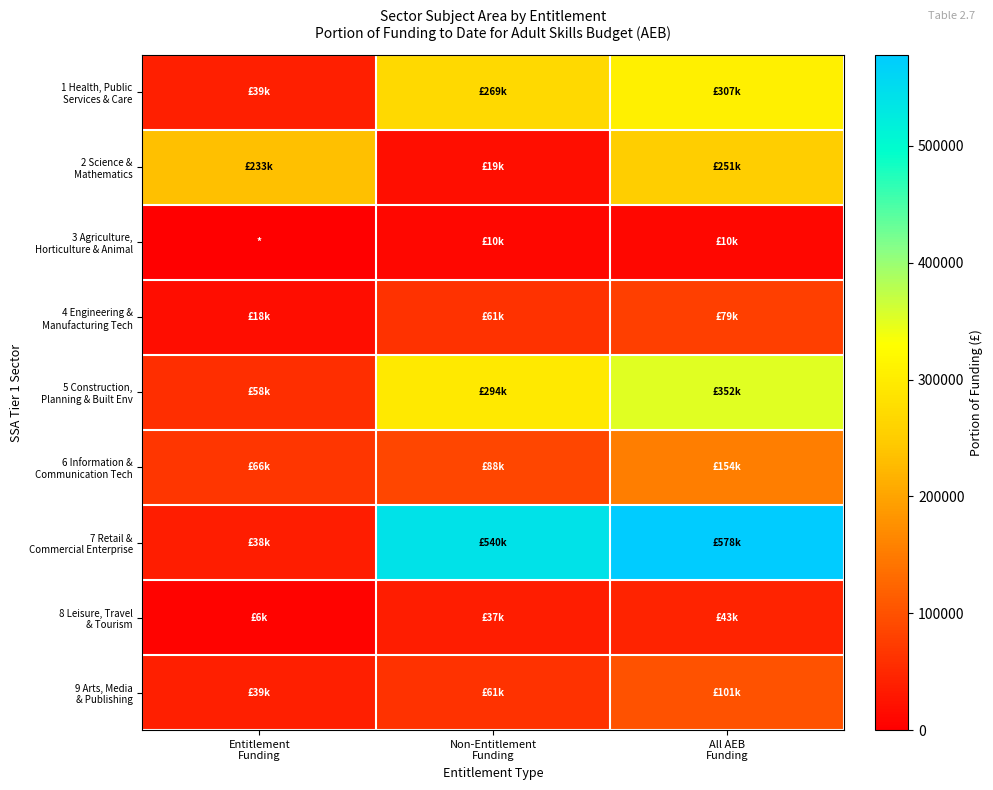

Rank the series by their maximum value, from highest to lowest.

7 Retail & Commercial Enterprise, 5 Construction, Planning & Built Env, 1 Health, Public Services & Care, 2 Science & Mathematics, 6 Information & Communication Tech, 9 Arts, Media & Publishing, 4 Engineering & Manufacturing Tech, 8 Leisure, Travel & Tourism, 3 Agriculture, Horticulture & Animal